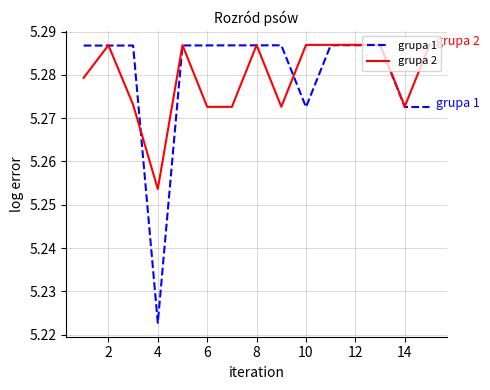

How many grupa 1 values are between 5 and 6?

15